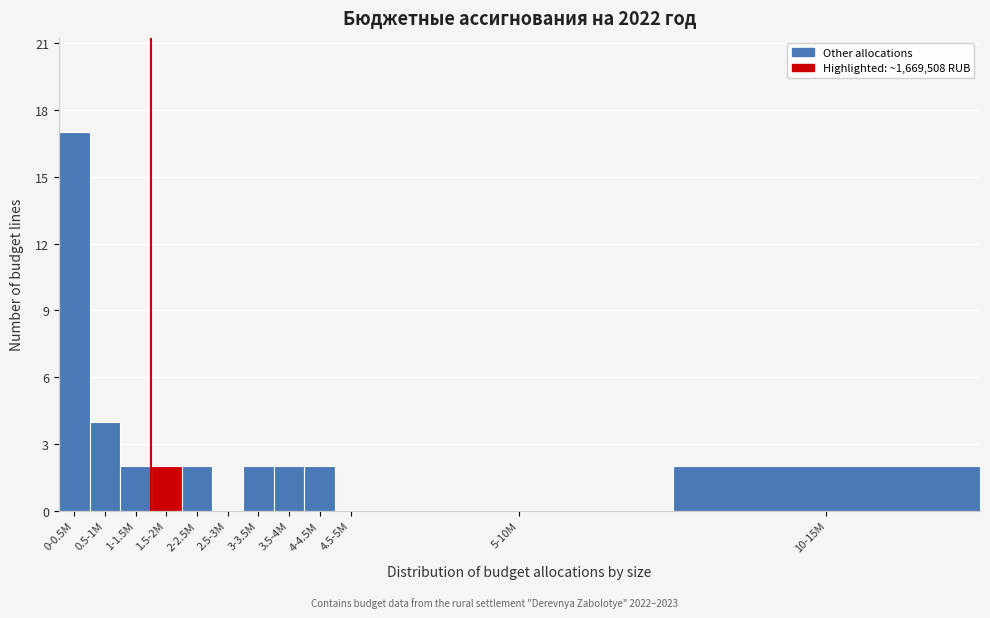

Reading left to right, list all the values displayed in this chart.

0-0.5M=17	0.5-1M=4	1-1.5M=2	1.5-2M=2	2-2.5M=2	2.5-3M=0	3-3.5M=2	3.5-4M=2	4-4.5M=2	4.5-5M=0	5-10M=0	10-15M=2